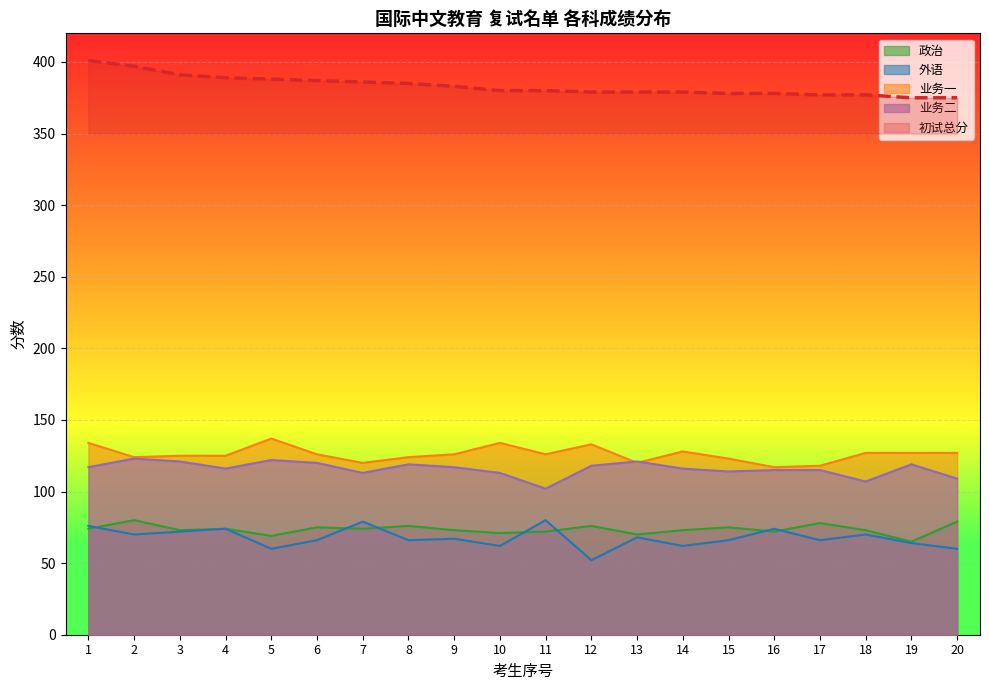

The 政治 series shows 72 at 11. True or false?

True